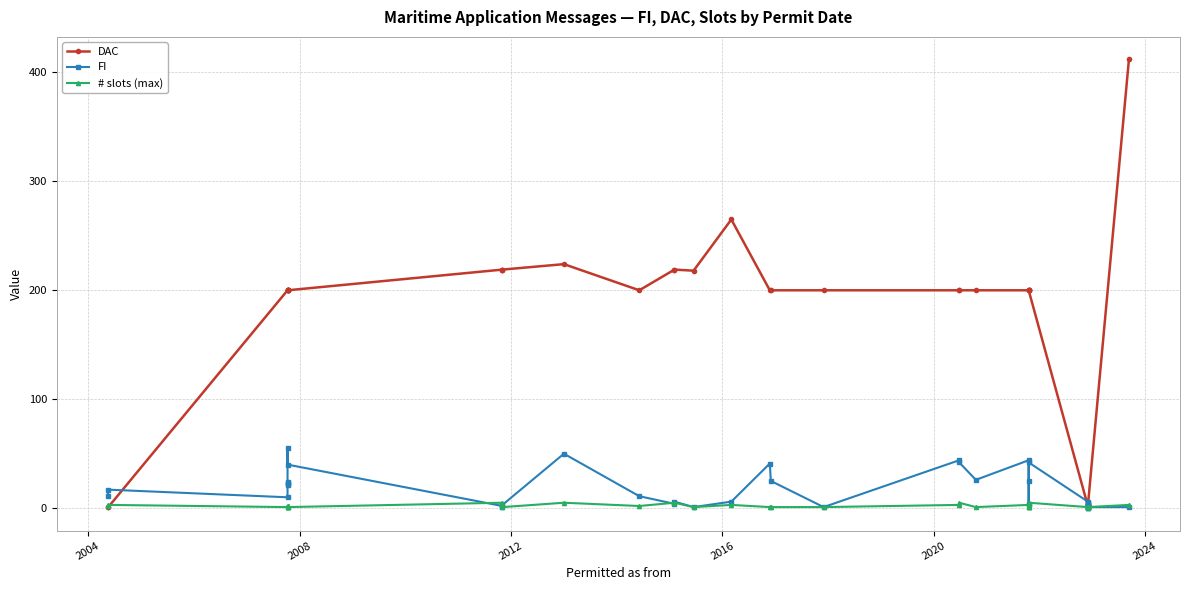

Between which two adjacent categories do # slots (max) and DAC first intersect?

2004 and 2008